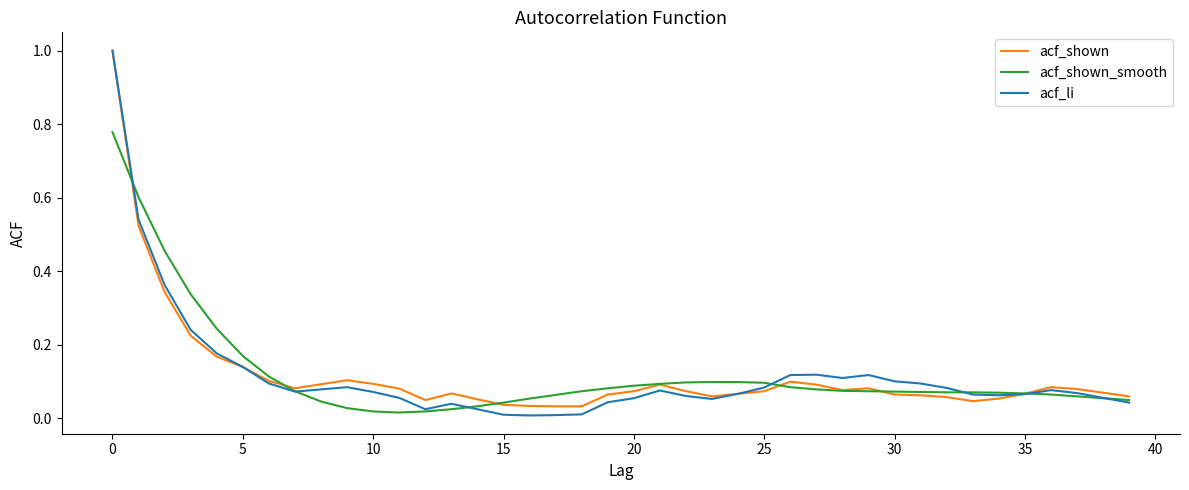

Which series ends up on top after the final intersection of acf_li and acf_shown?

acf_shown